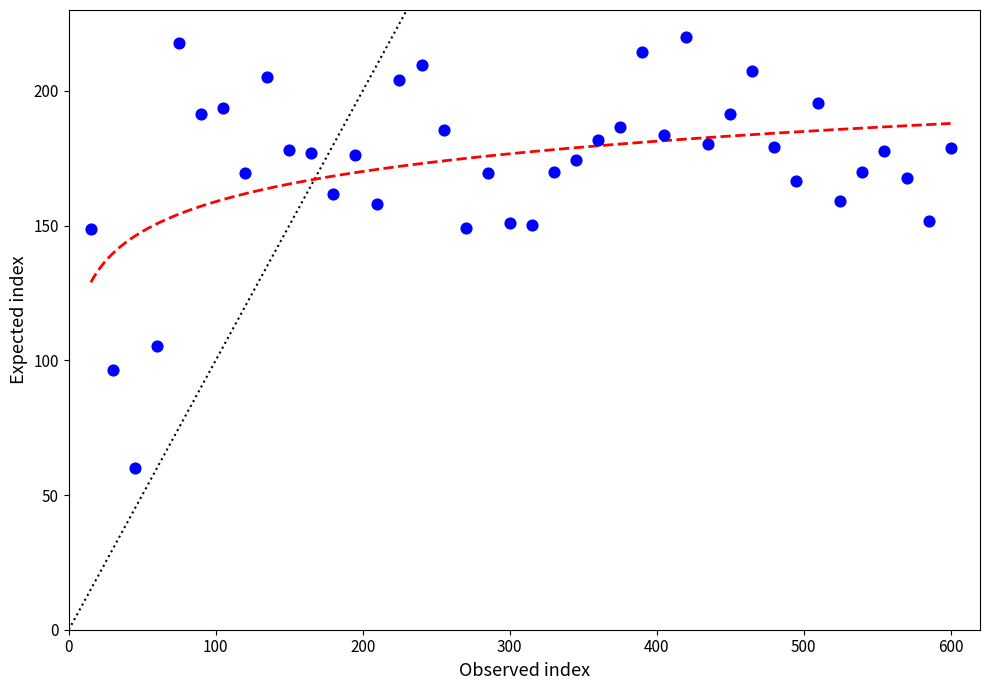

What is the range of X values (max minus min)?

585.0